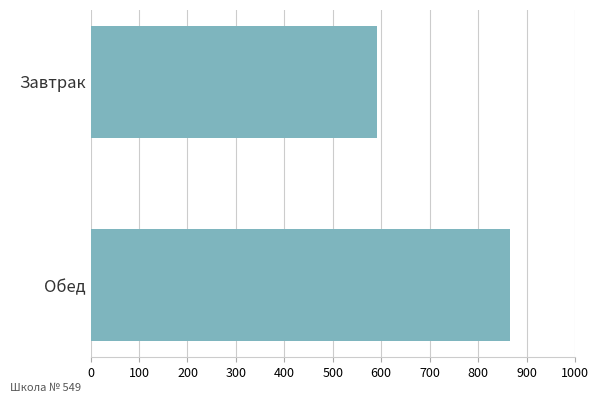

What is the minimum value shown in the chart?

590.8